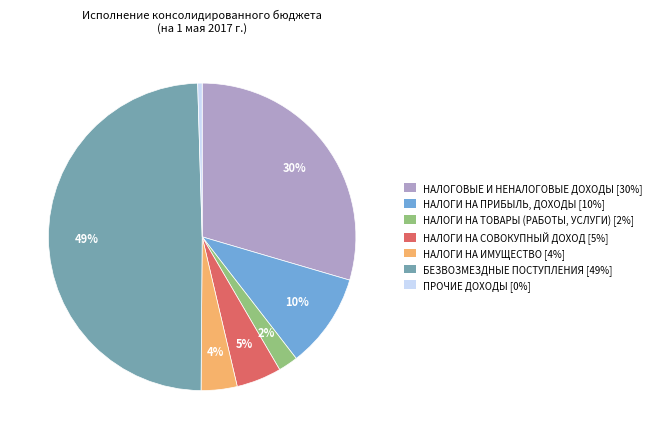

Count the number of slices in the pie.

7